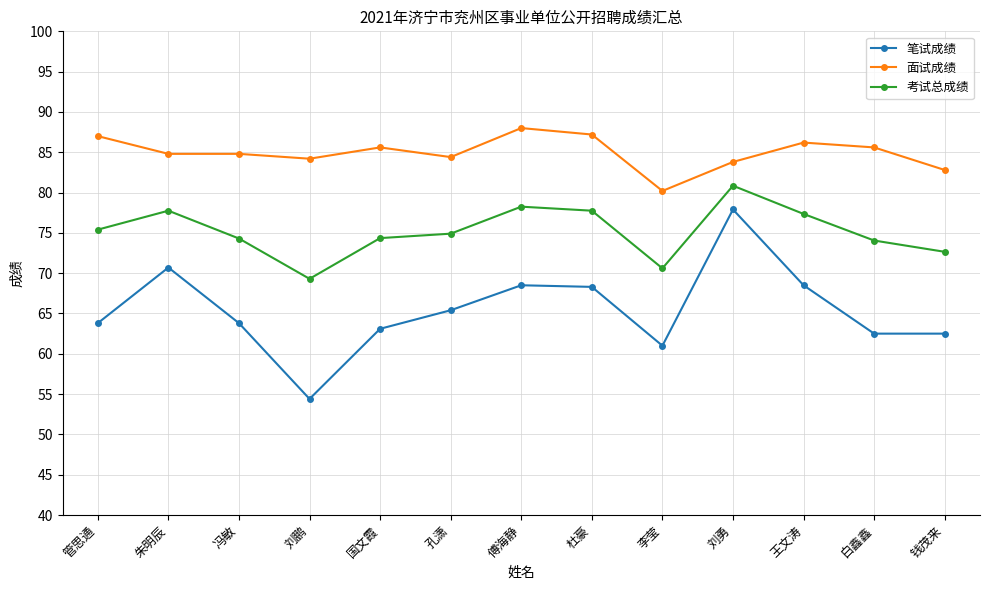

What is the smallest value displayed?

54.4